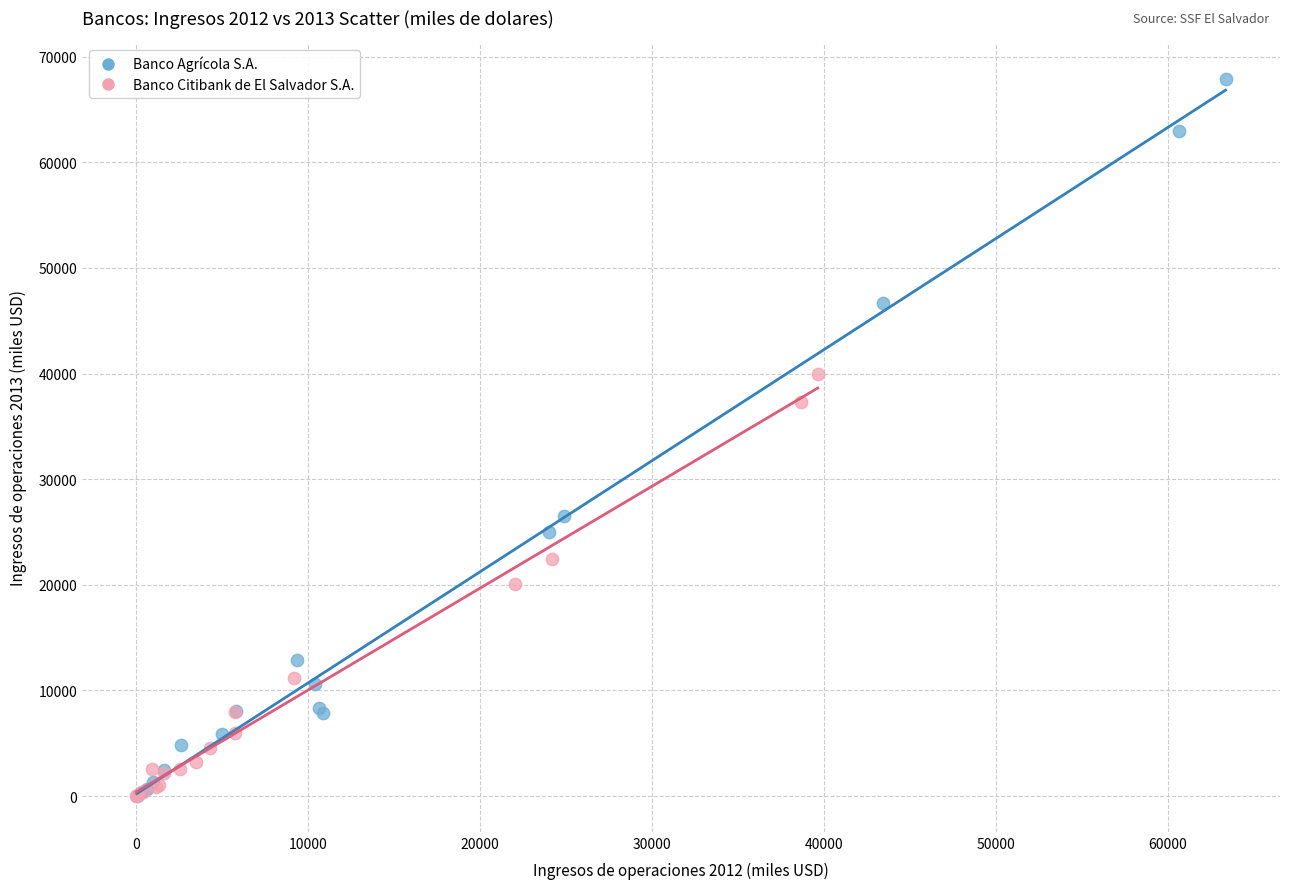

Which series contains the highest Y value?

Banco Agrícola S.A.